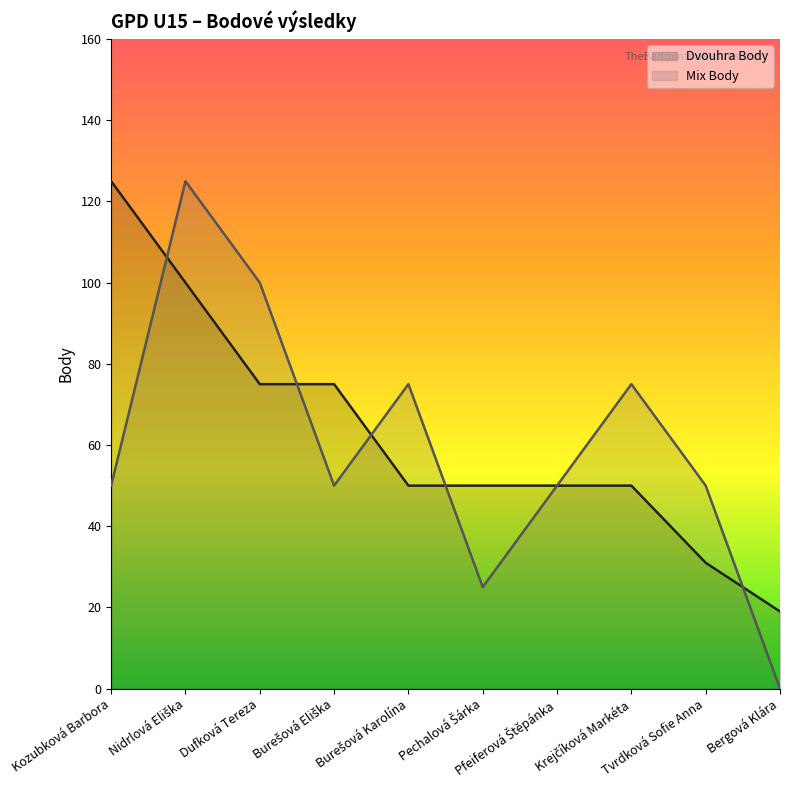

At which label does Dvouhra Body first exceed 50?

Kozubková Barbora